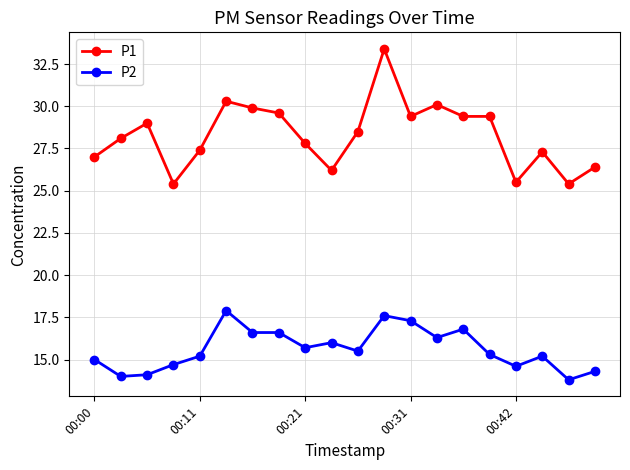

How many data points does each series have?

20